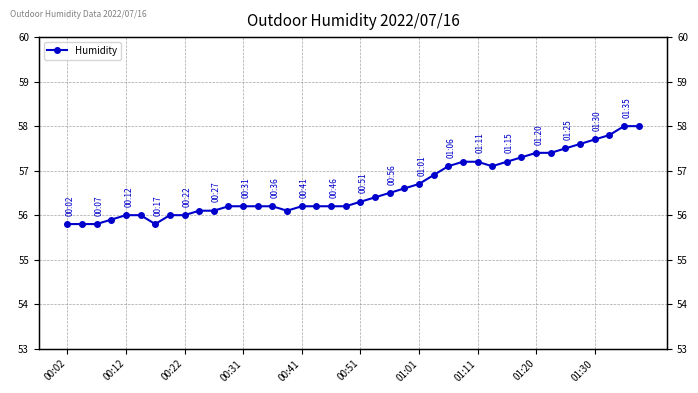

True or false: the data shows 16.9 at 10.

False